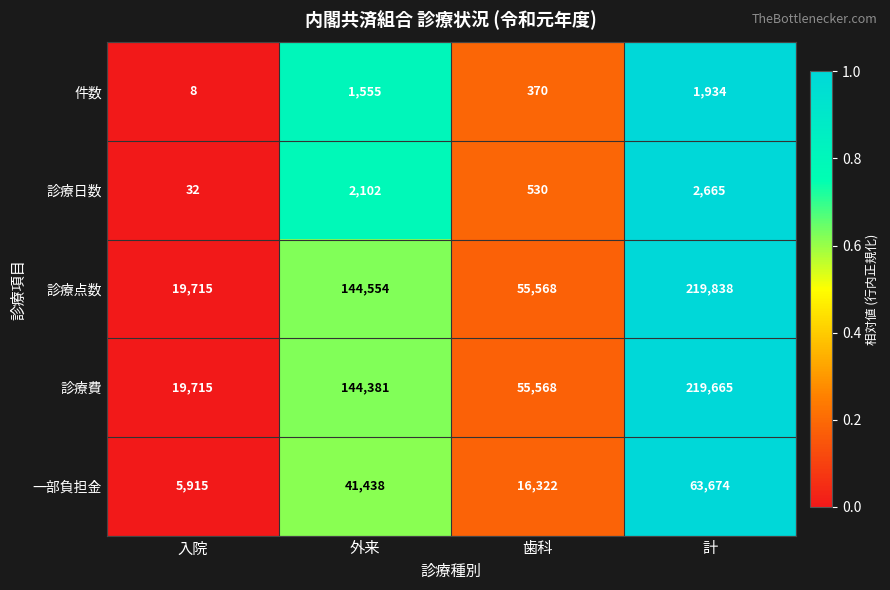

What is the difference between the 診療日数 values at 歯科 and 入院?

498